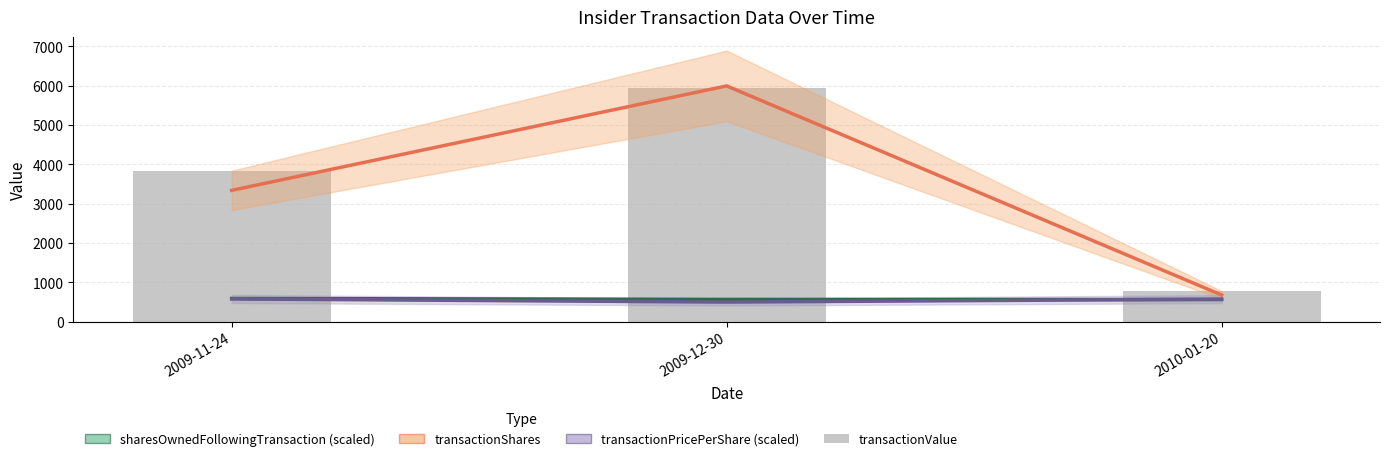

What is the label of the 3rd bar from the left?

2010-01-20